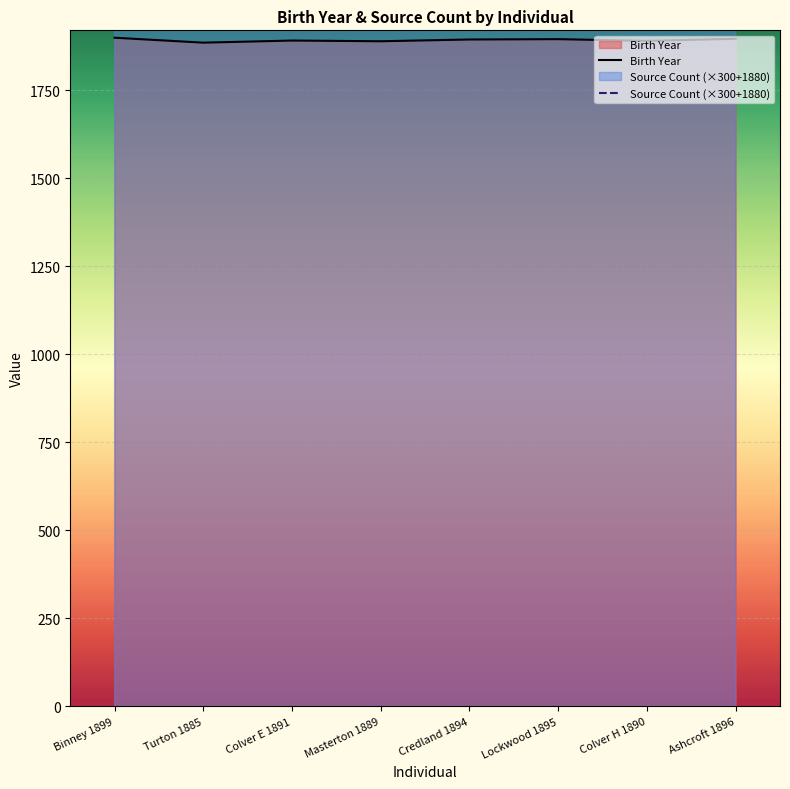

True or false: Birth Year has more than 2 points higher than both neighbors.

False